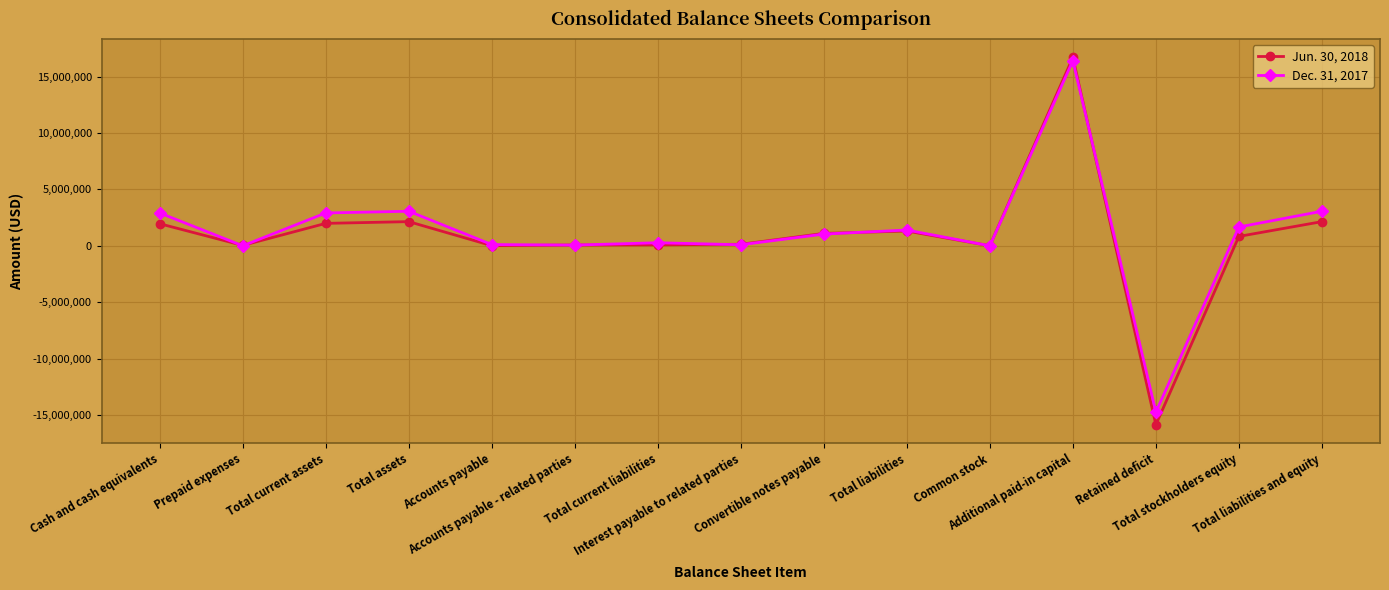

What is the difference between the maximum and minimum values in the Jun. 30, 2018 series?

32540360